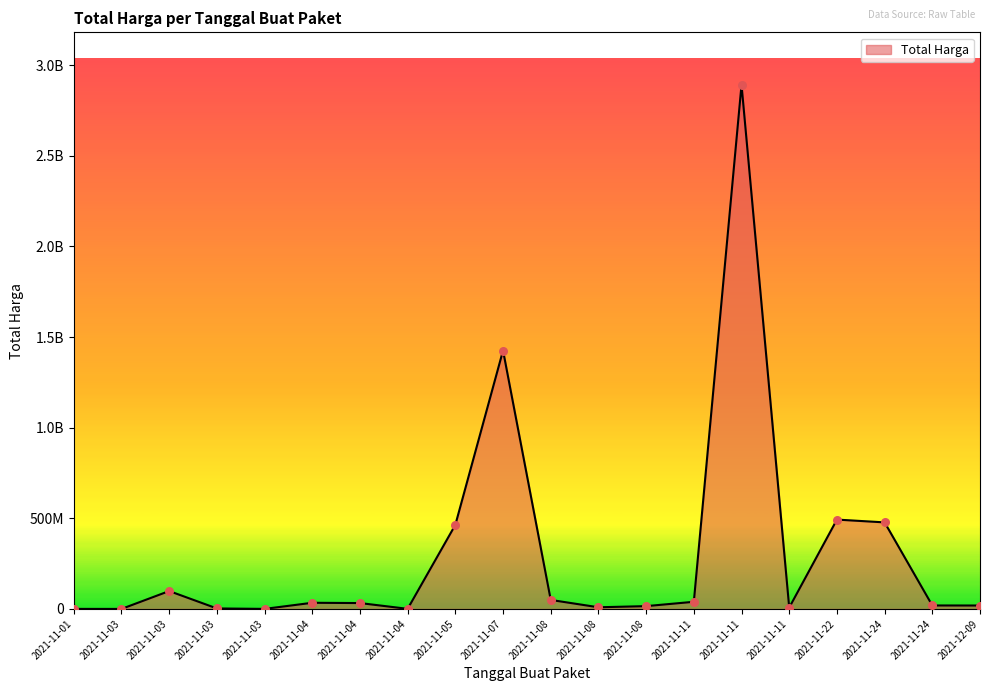

Does the chart have visible grid lines?

No